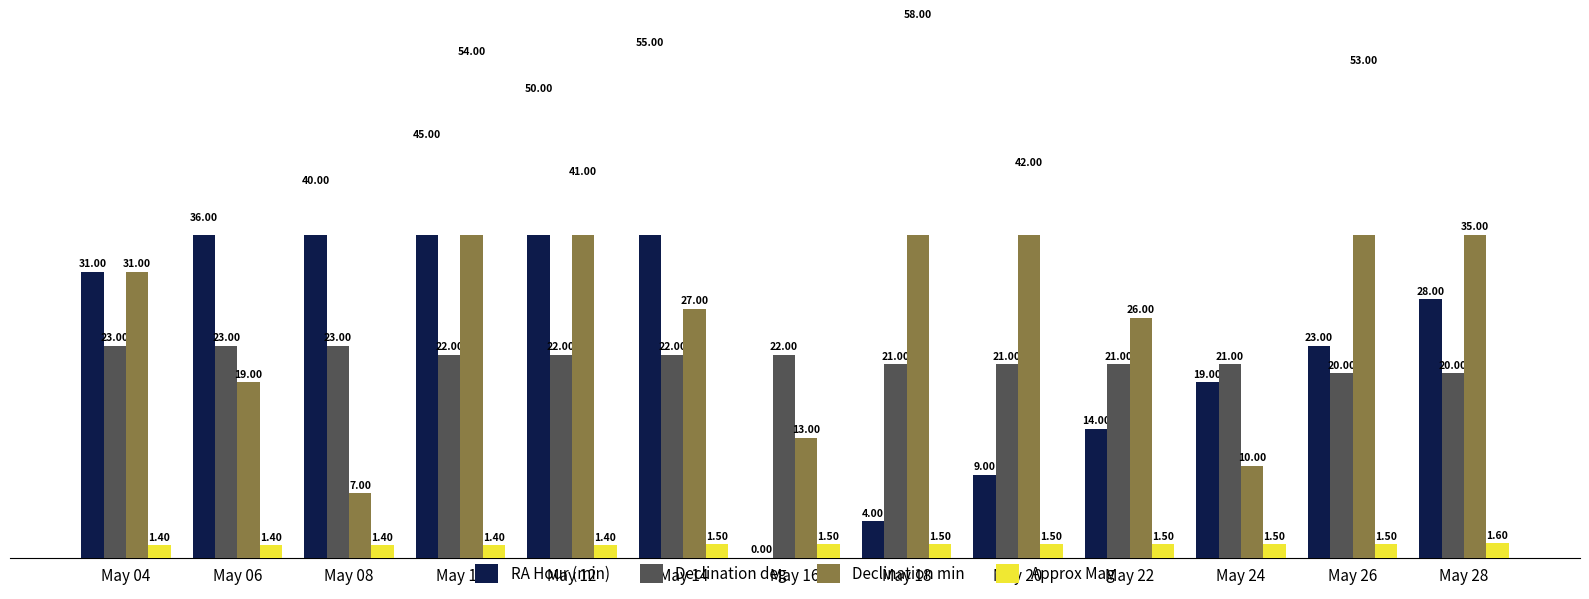

At how many categories does at least one series exceed 49?

5